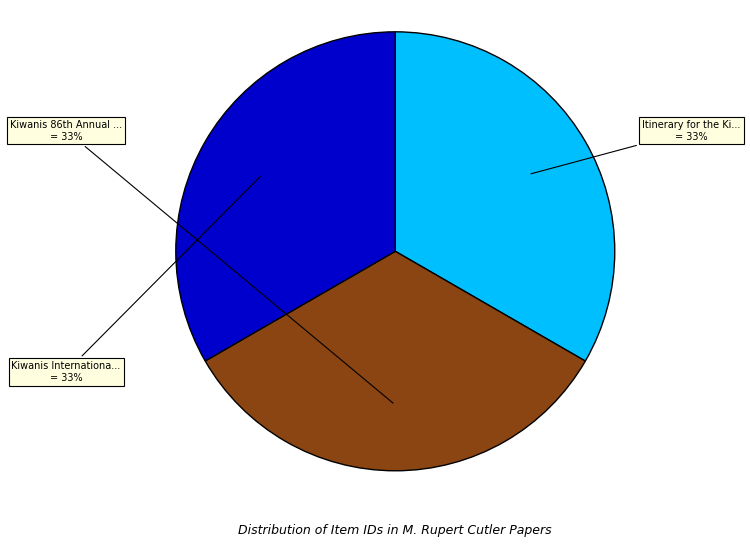

Does any single category account for the majority?

No